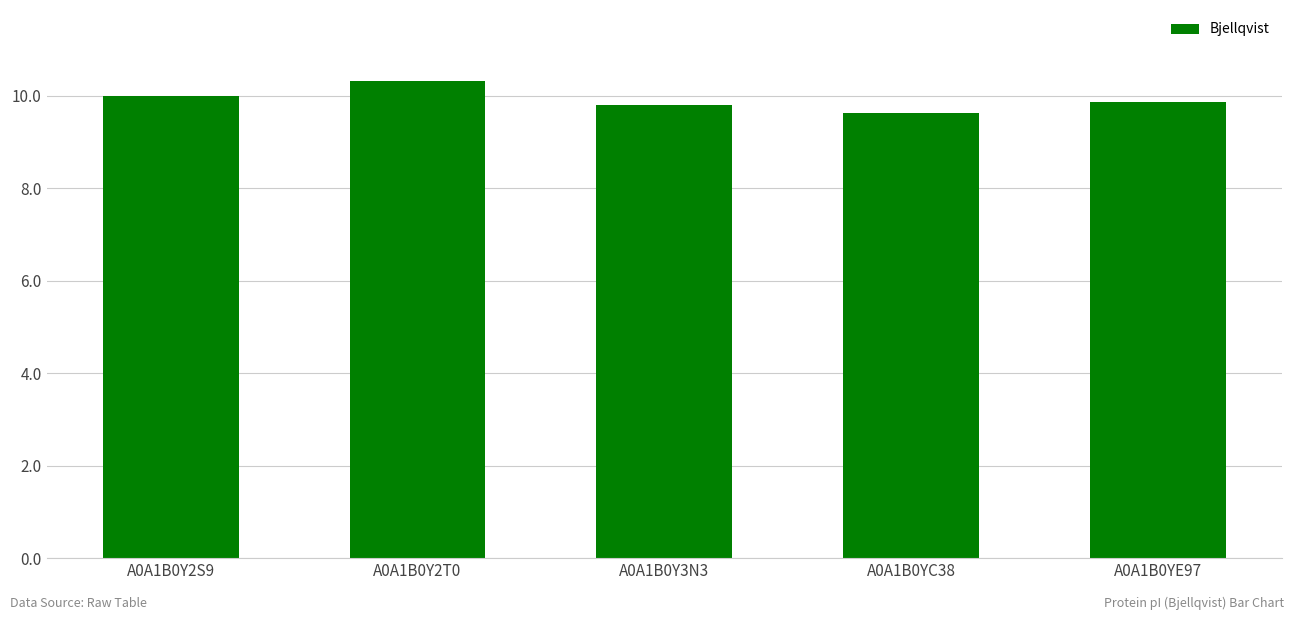

What is the label of the 1st bar from the right?

A0A1B0YE97